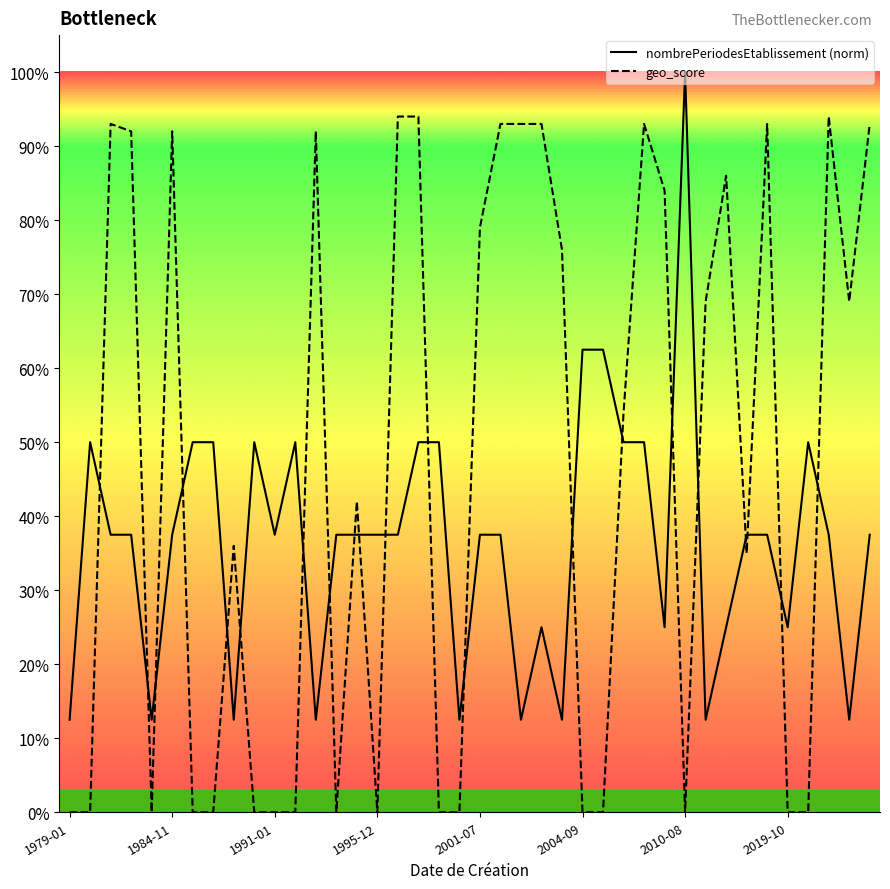

Which series changed the most between 12 and 25?

geo_score